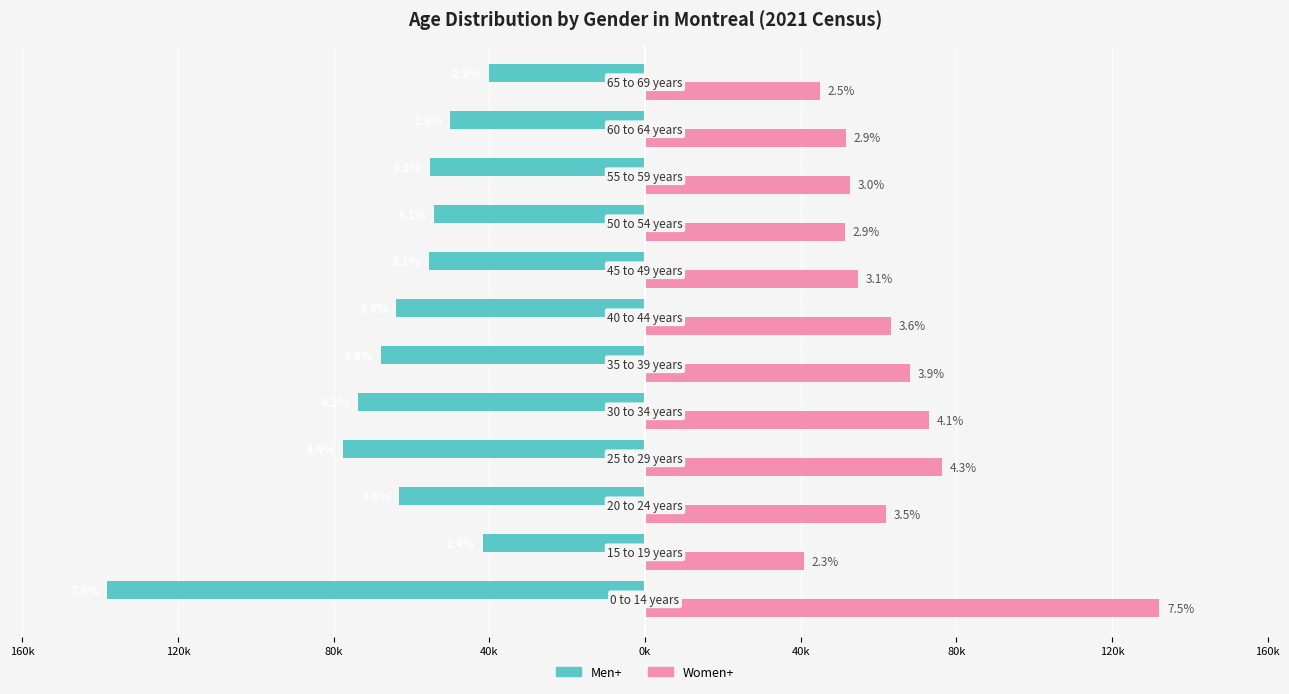

What are all the series names shown in the legend?

Men+, Women+